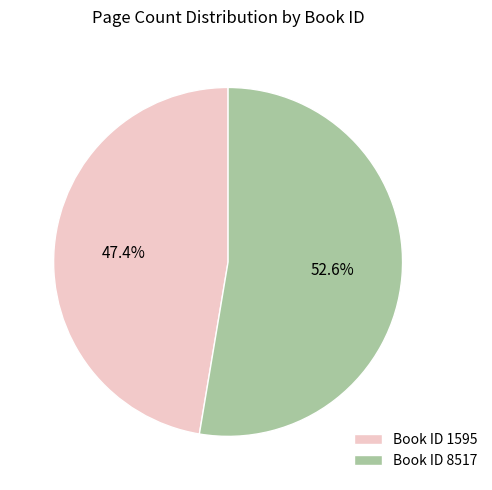

To the nearest percent, what is the average slice percentage?

50%